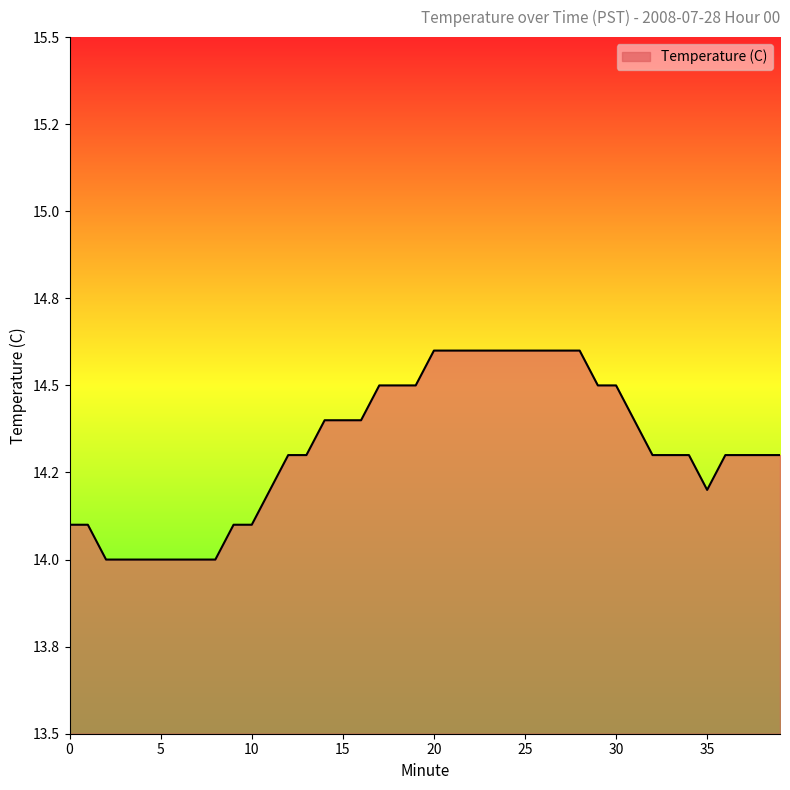

How many interior local valleys (lower than both neighbors) does the data have?

1